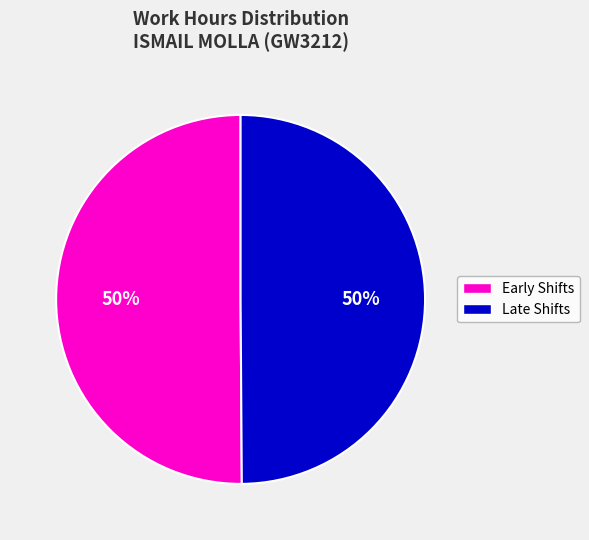

How many segments does this pie chart have?

2